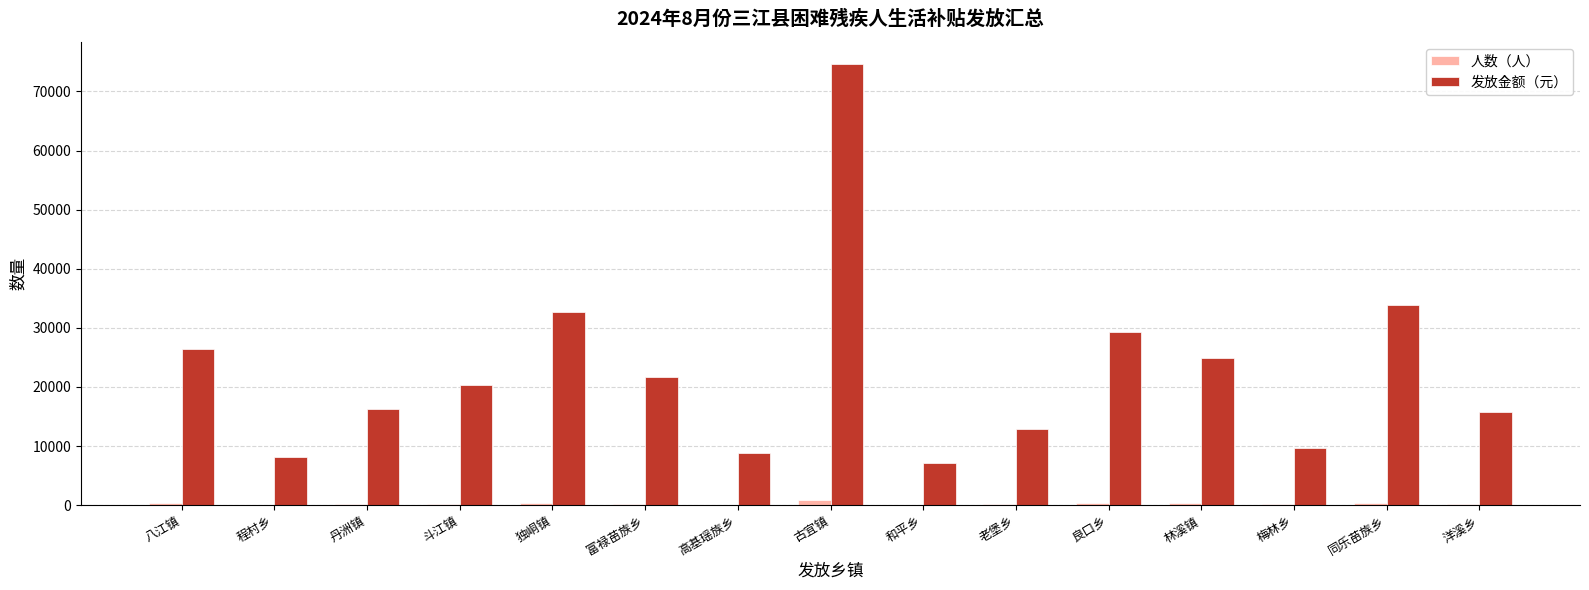

True or false: 发放金额（元） has a value of 19463 at 良口乡.

False